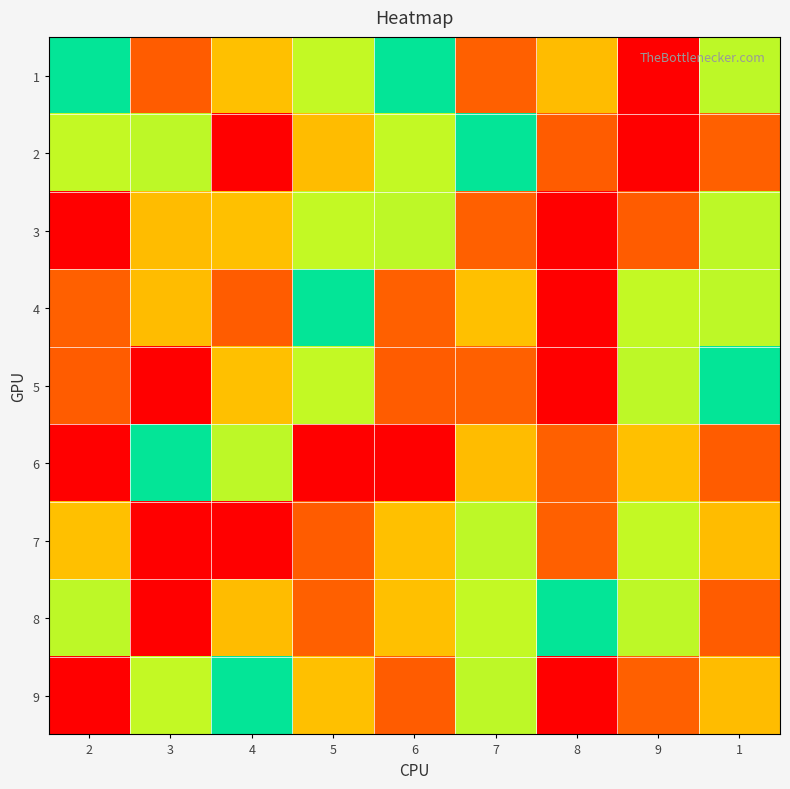

Reading left to right, extract all data points from this chart.

1: 2=5	3=8	4=3	5=6	6=5	7=2	8=7	9=9	1=4
2: 2=6	3=4	4=1	5=7	6=6	7=5	8=8	9=9	1=2
3: 2=9	3=7	4=3	5=6	6=4	7=2	8=1	9=8	1=4
4: 2=2	3=7	4=8	5=5	6=2	7=3	8=9	9=6	1=4
5: 2=8	3=9	4=3	5=6	6=8	7=2	8=1	9=4	1=5
6: 2=1	3=5	4=4	5=9	6=1	7=7	8=2	9=3	1=8
7: 2=3	3=1	4=9	5=8	6=3	7=4	8=2	9=6	1=7
8: 2=4	3=9	4=7	5=2	6=3	7=6	8=5	9=4	1=8
9: 2=9	3=6	4=5	5=3	6=8	7=4	8=1	9=2	1=7